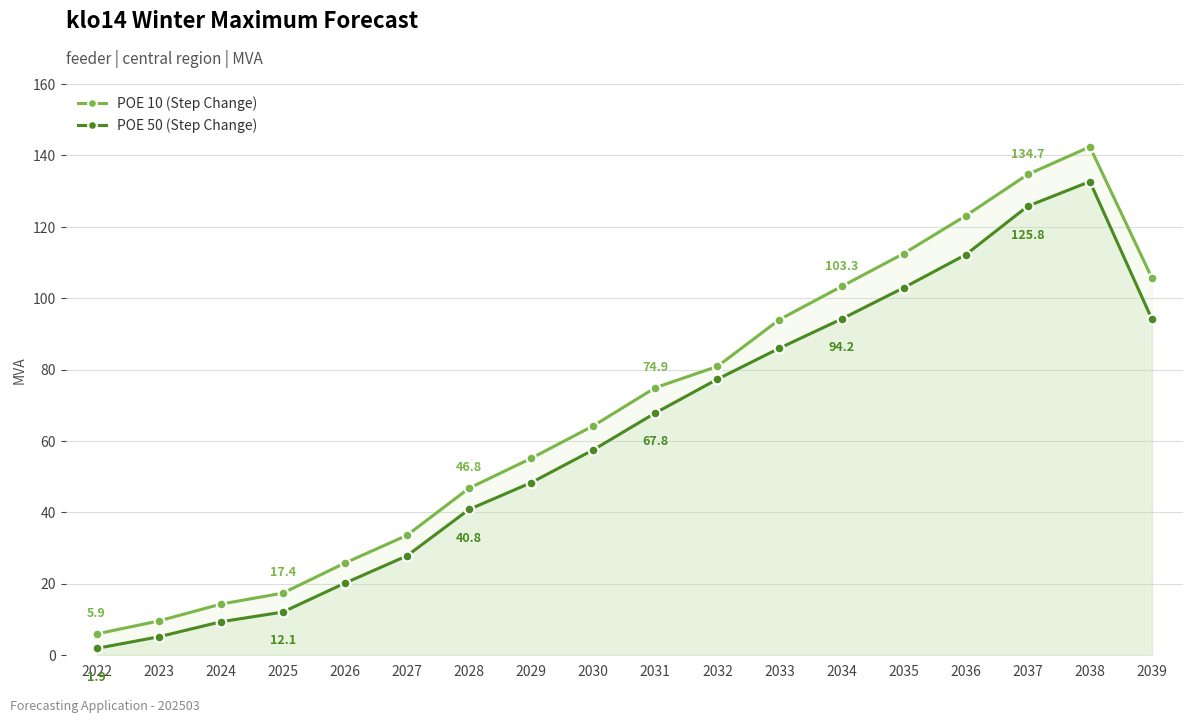

What are all the series names shown in the legend?

POE 10 (Step Change), POE 50 (Step Change)